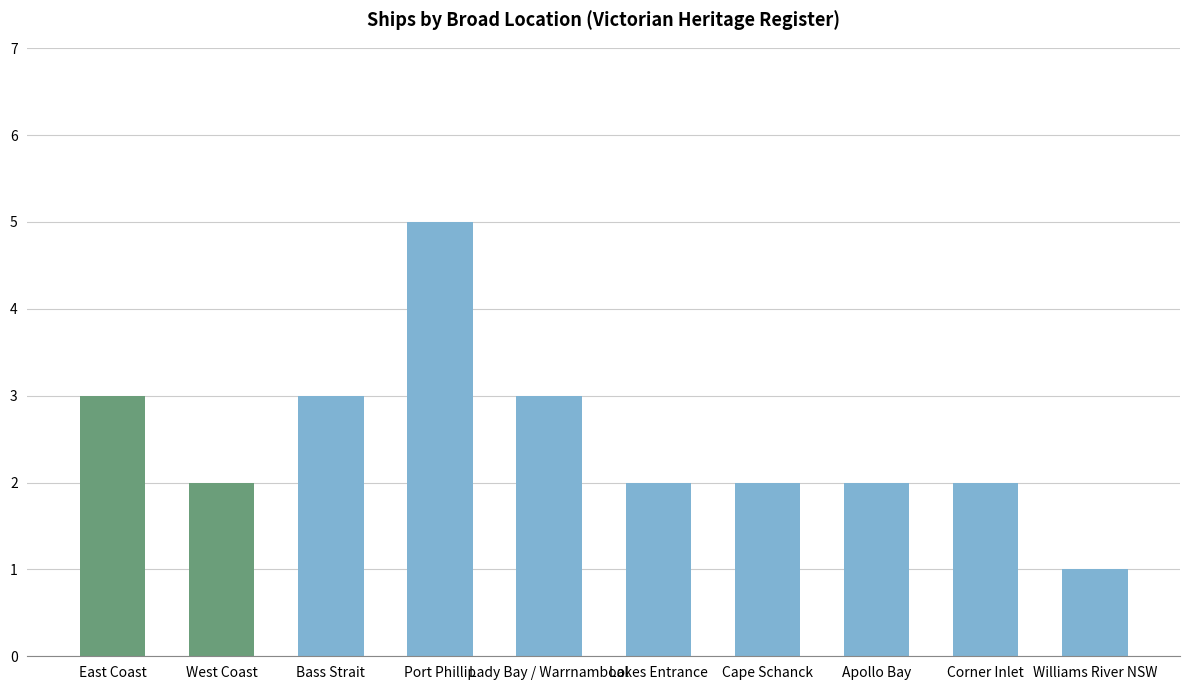

Reading left to right, extract all data points from this chart.

East Coast=3	West Coast=2	Bass Strait=3	Port Phillip=5	Lady Bay / Warrnambool=3	Lakes Entrance=2	Cape Schanck=2	Apollo Bay=2	Corner Inlet=2	Williams River NSW=1